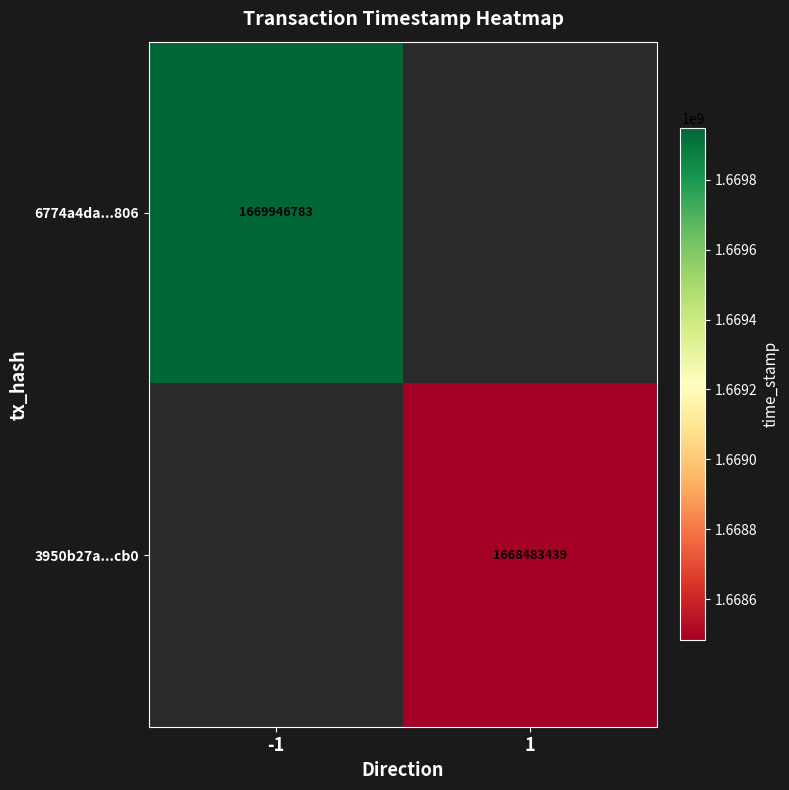

The 3950b27a...cb0 series shows 1668483439 at 1. True or false?

True